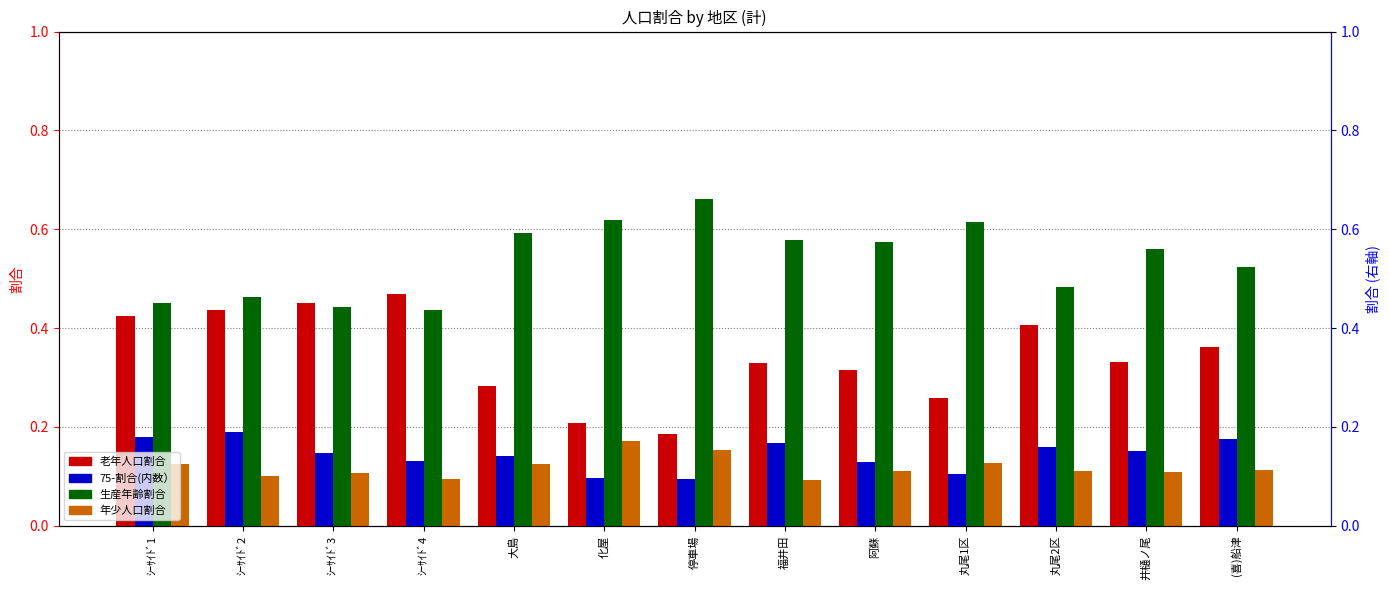

The 生産年齢割合 series shows 0.4 at ｼｰｻｲﾄﾞ4. True or false?

True